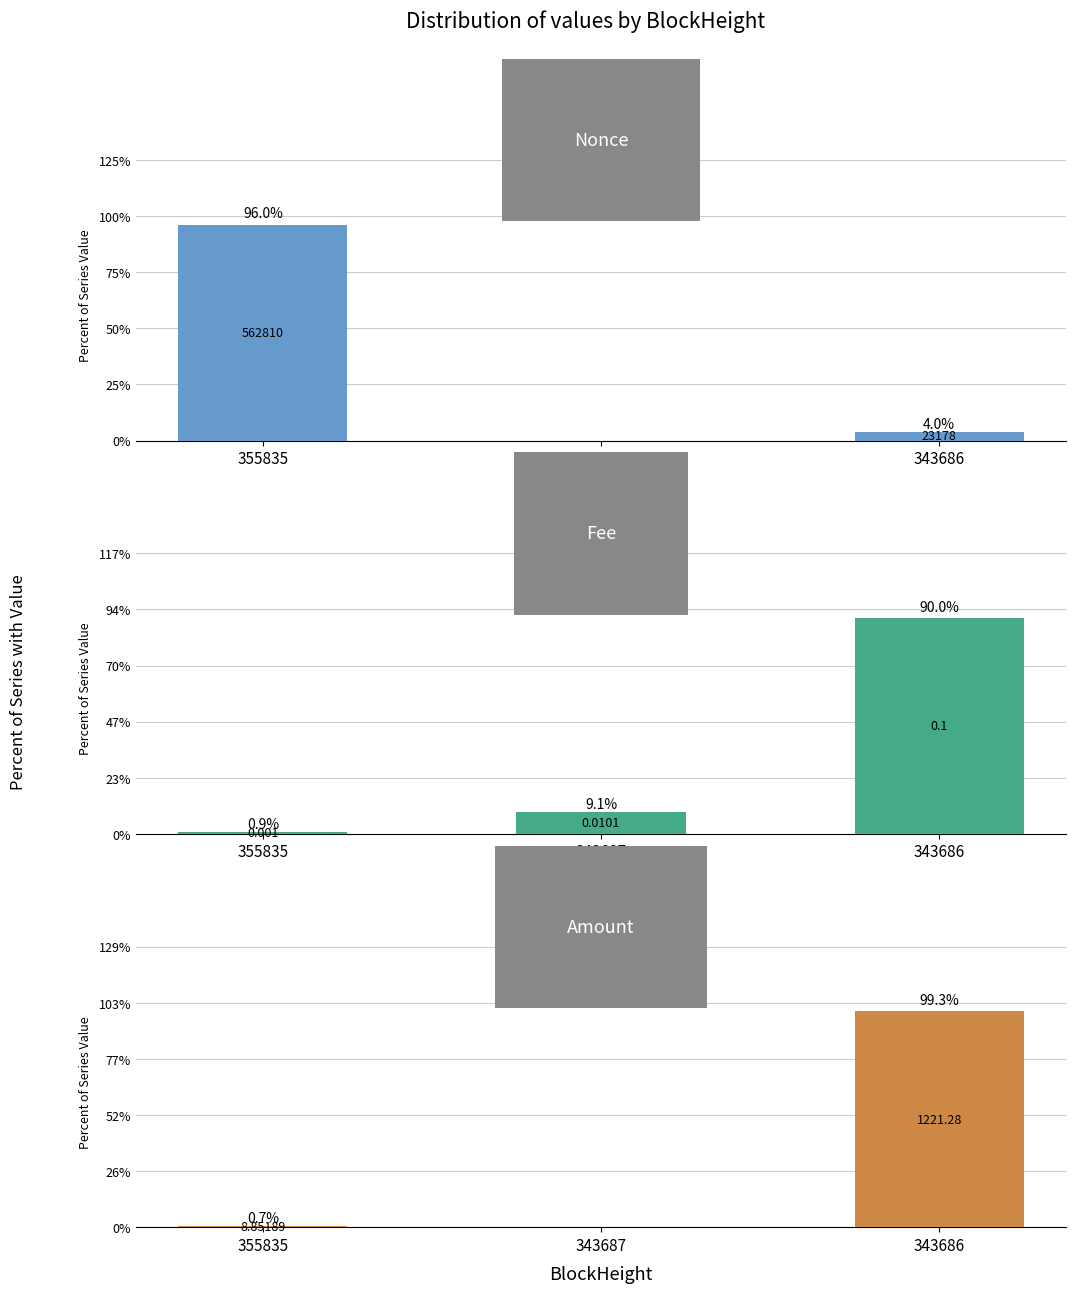

Which series has the largest total across all categories?

Nonce